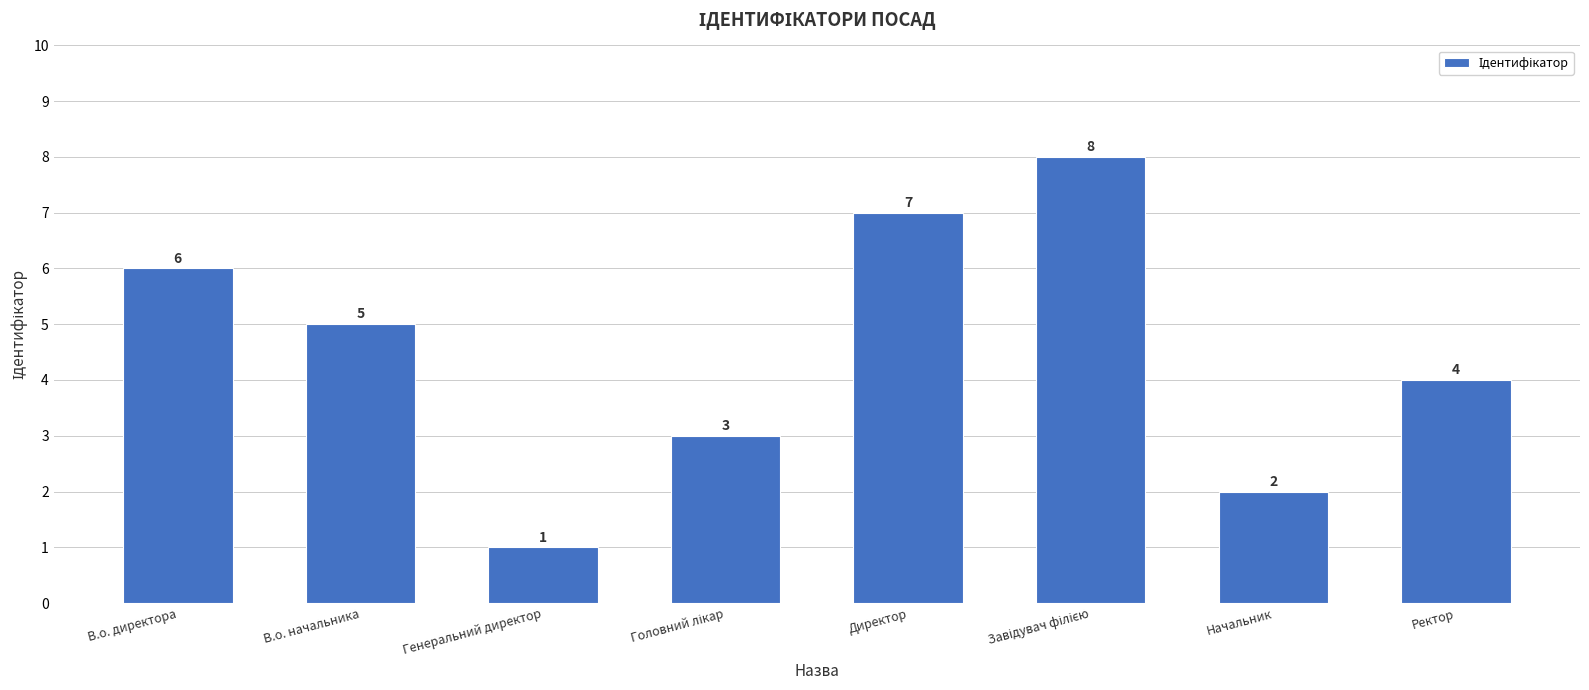

What is the difference between the values at В.о. начальника and В.о. директора?

1